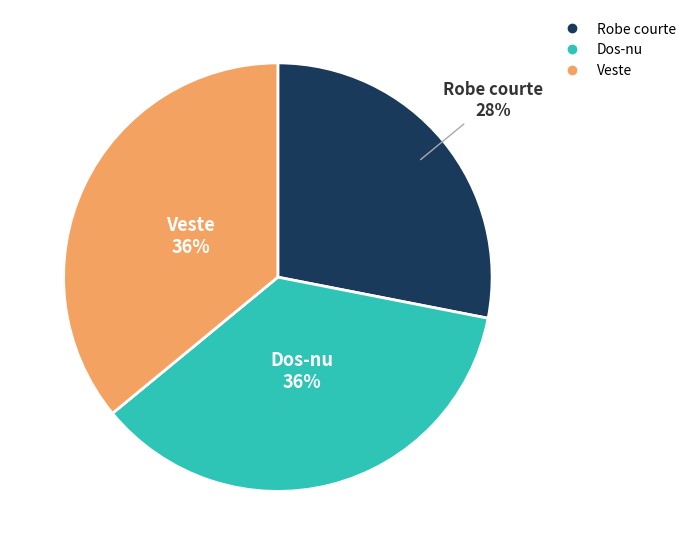

Approximately how many times larger is the value at Dos-nu compared to Robe courte?

1.3